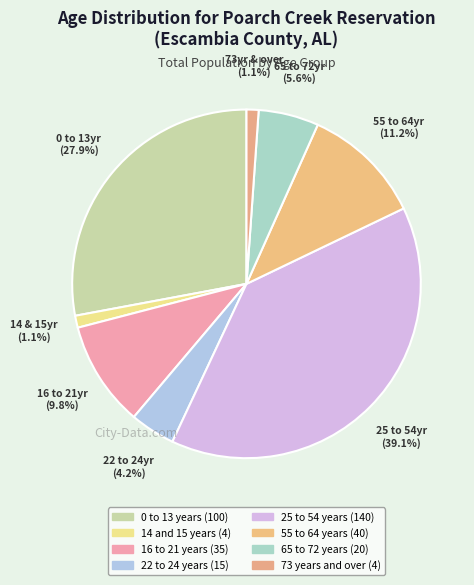

How many slices are in this pie chart?

8